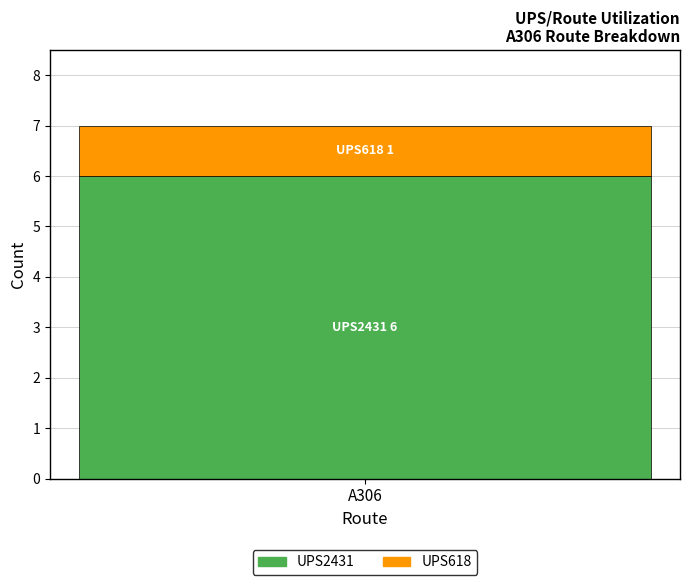

List the labels in order of UPS2431 value, smallest first.

A306